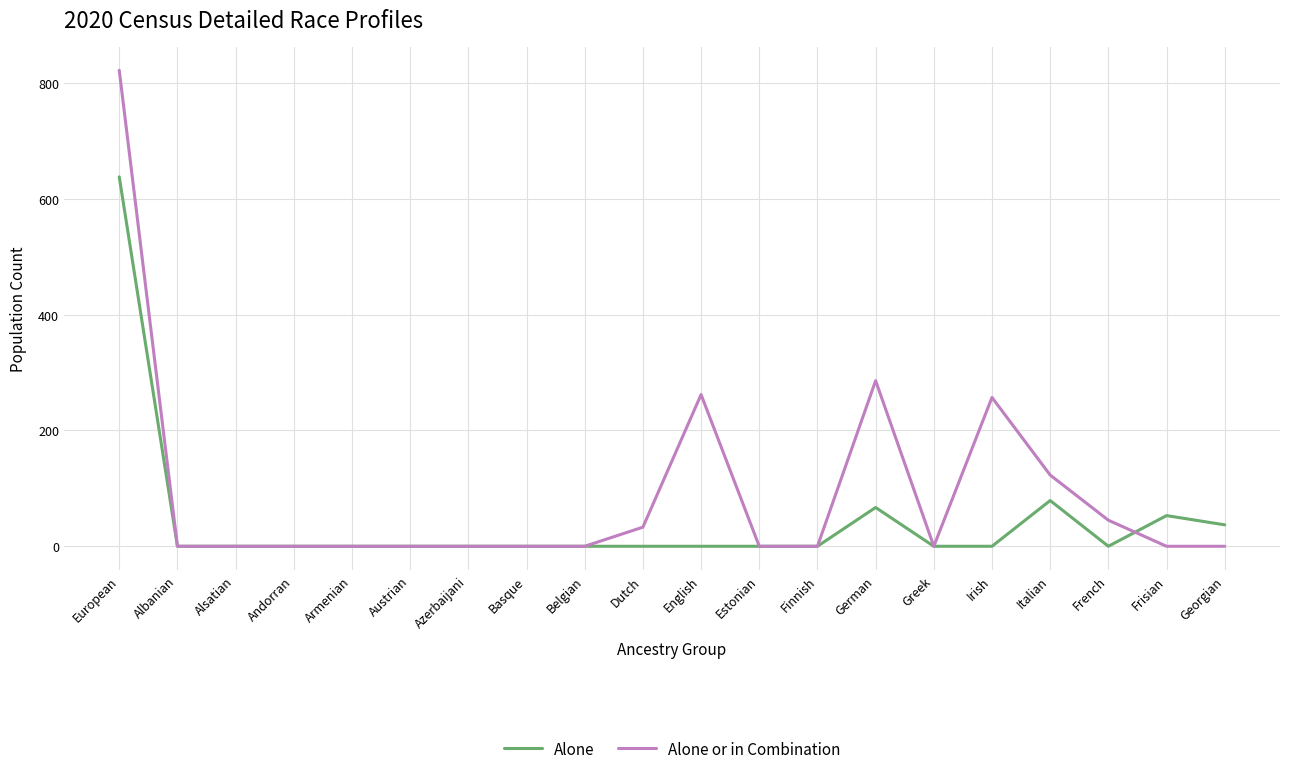

Which category has the highest value in the Alone series?

European